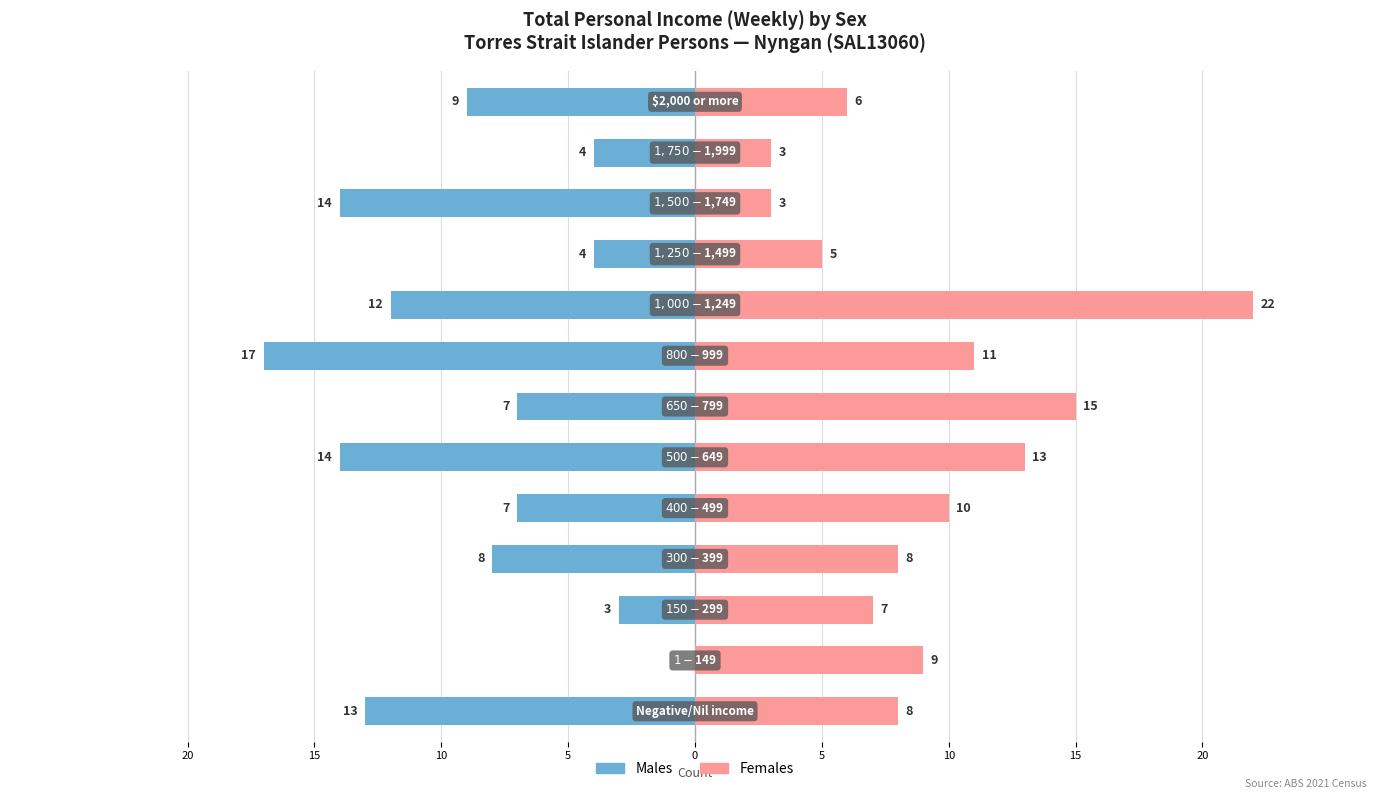

Reading left to right, what are all the values shown in this chart?

Males: -13	0	-3	-8	-7	-14	-7	-17	-12	-4	-14	-4	-9
Females: 8	9	7	8	10	13	15	11	22	5	3	3	6